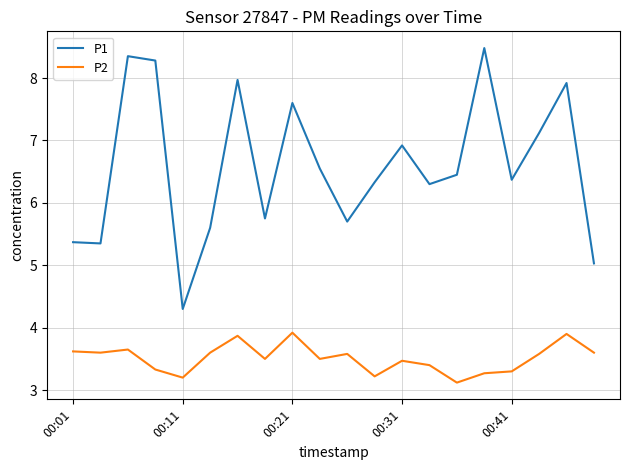

What are all the series names shown in the legend?

P1, P2